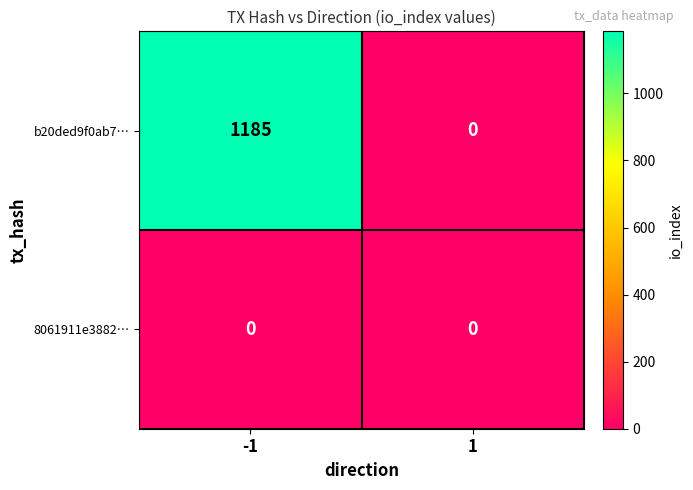

Rank the series by their average value, from lowest to highest.

8061911e3882…, b20ded9f0ab7…